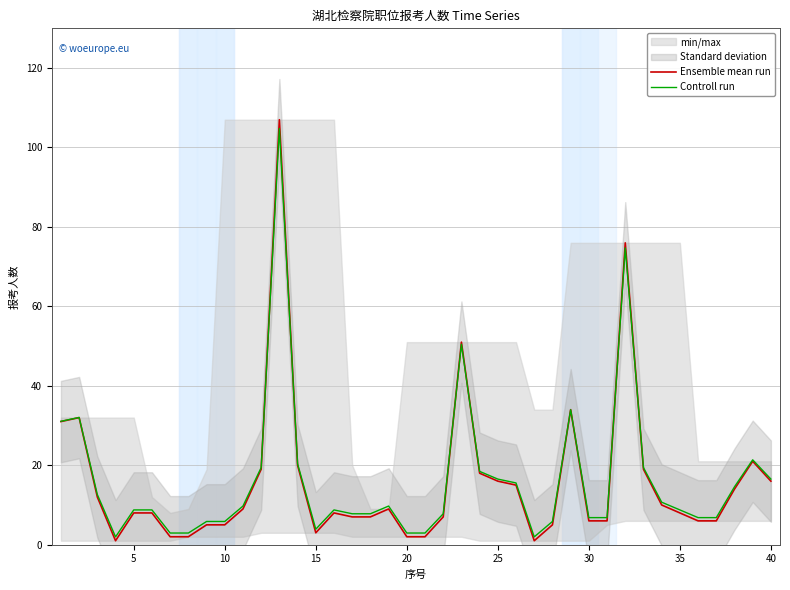

How many values in the Controll run series are below 8?

17